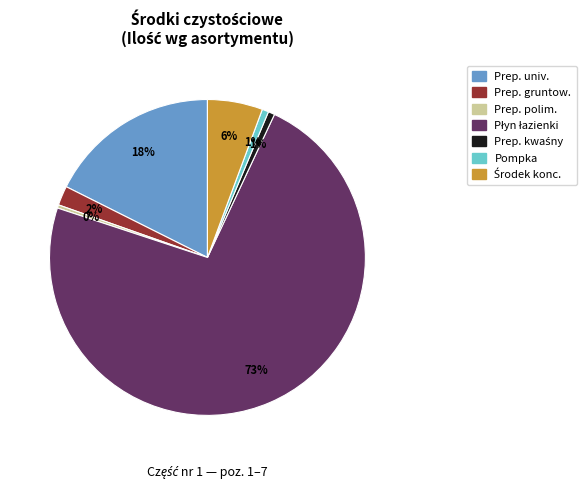

Is there any slice that represents more than half of the pie?

Yes